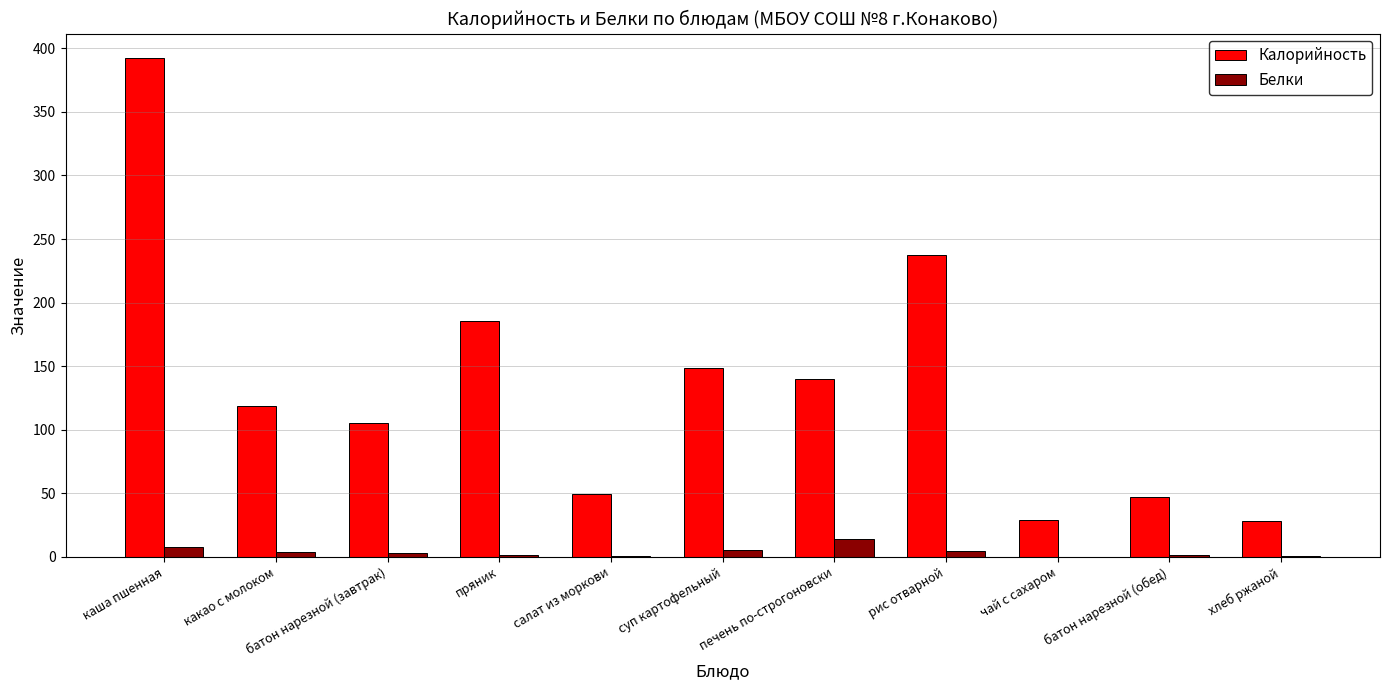

Count the number of categories in the chart.

11